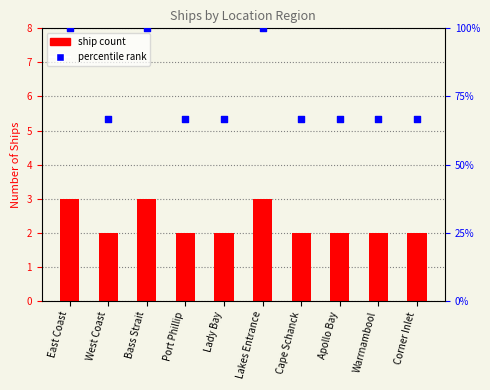

Which series contains the lowest Y value?

ship count